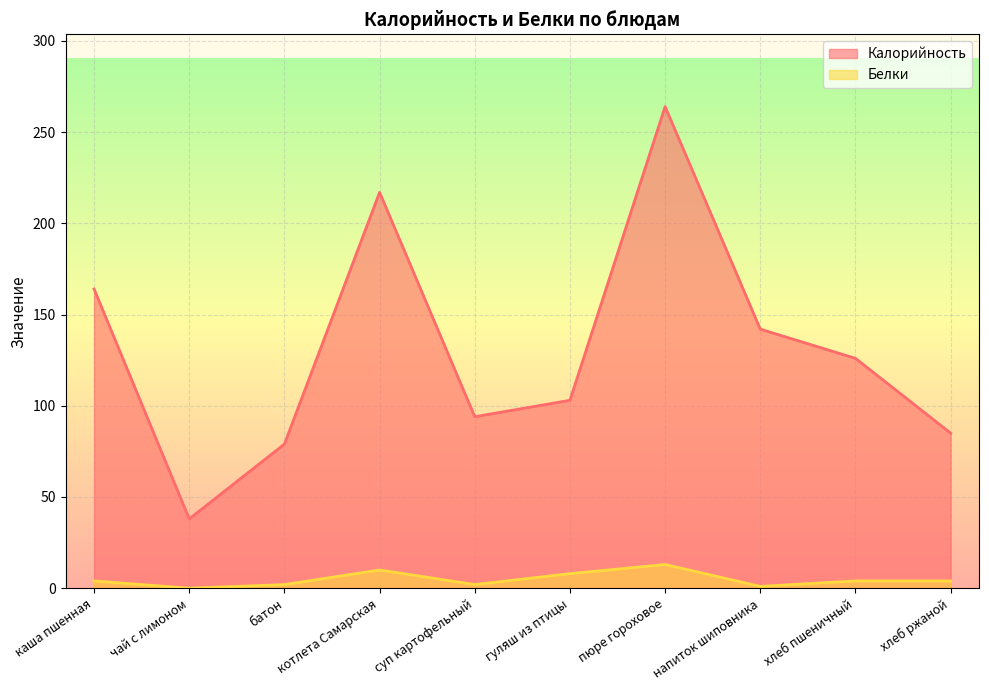

What is the label of the 10th point from the left?

хлеб ржаной